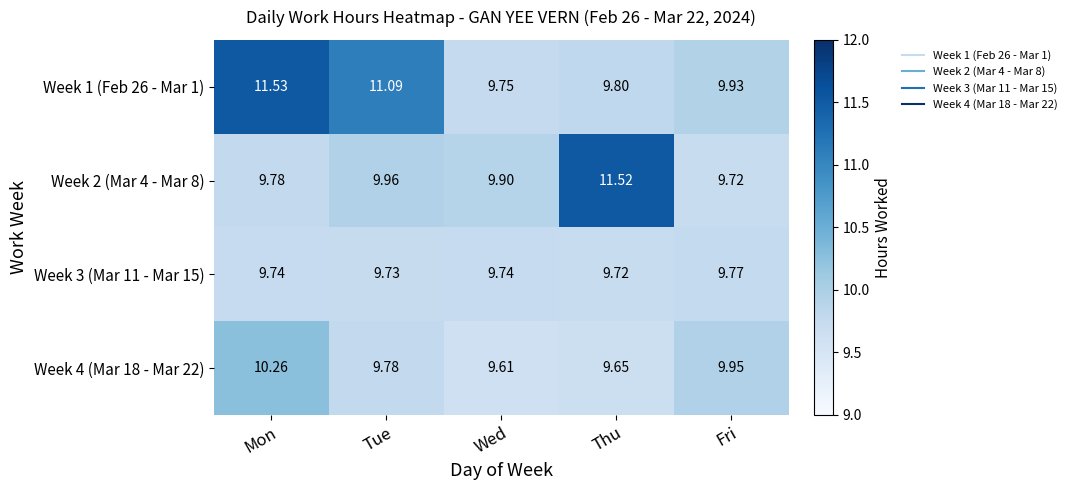

Which category has the lowest value in the Week 2 (Mar 4 - Mar 8) series?

Fri